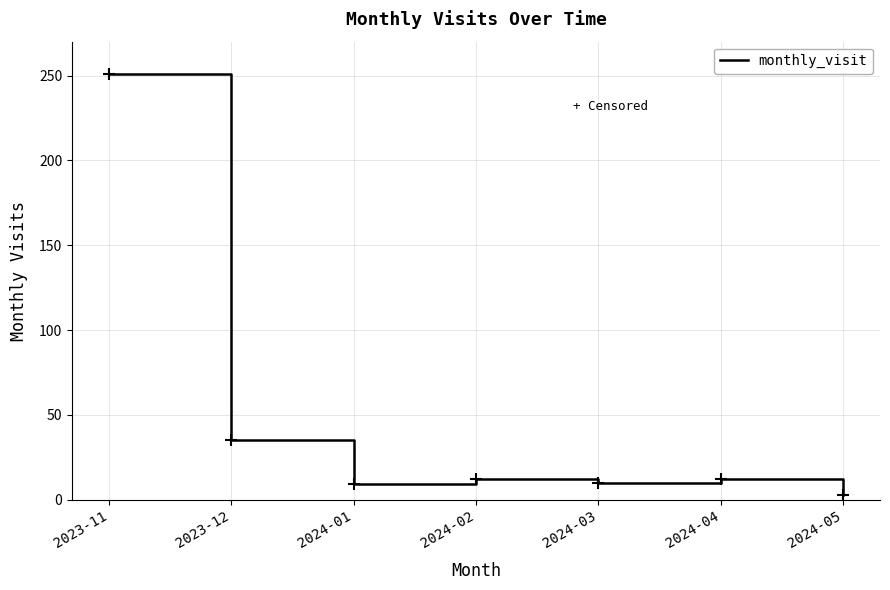

True or false: the data shows 340 at 2023-11.

False